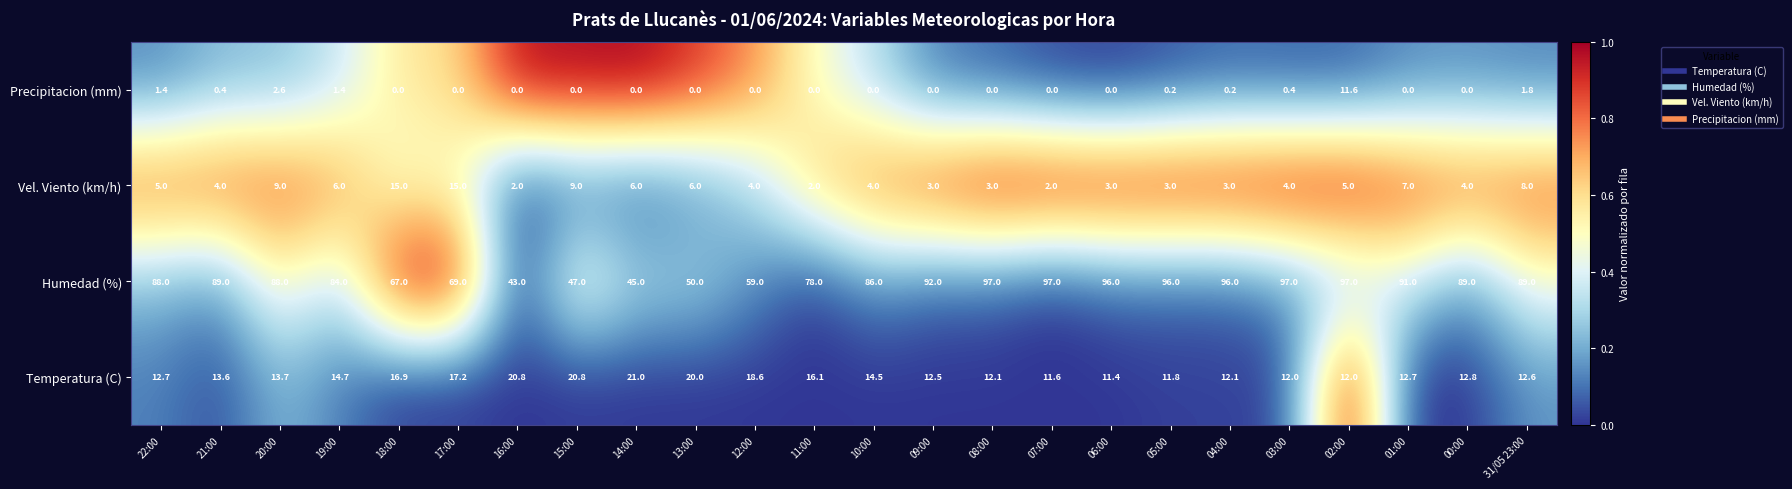

The Humedad (%) series shows 153.0 at 07:00. True or false?

False